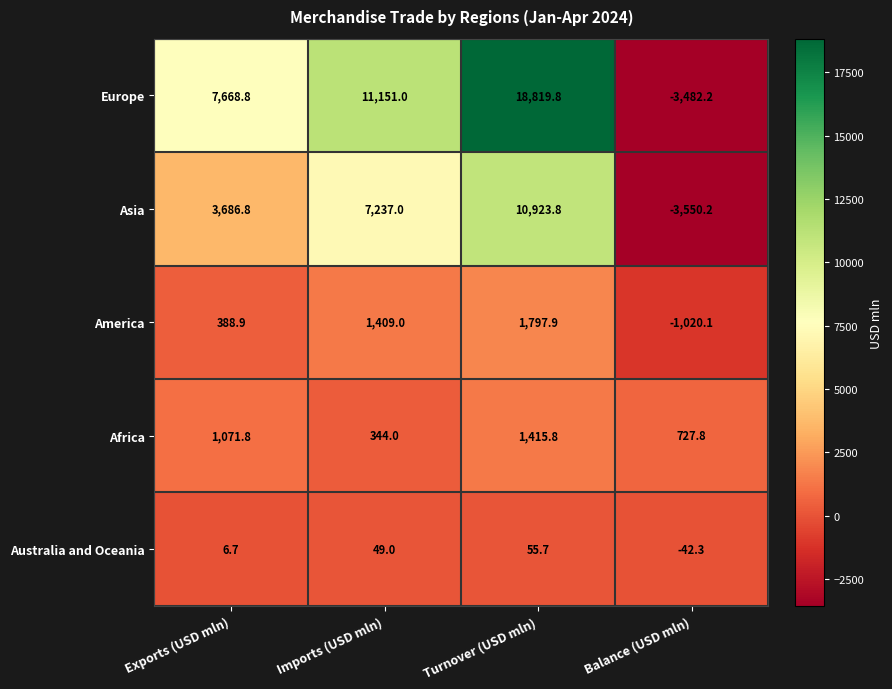

Is it true that America equals 184.9 at Exports (USD mln)?

False